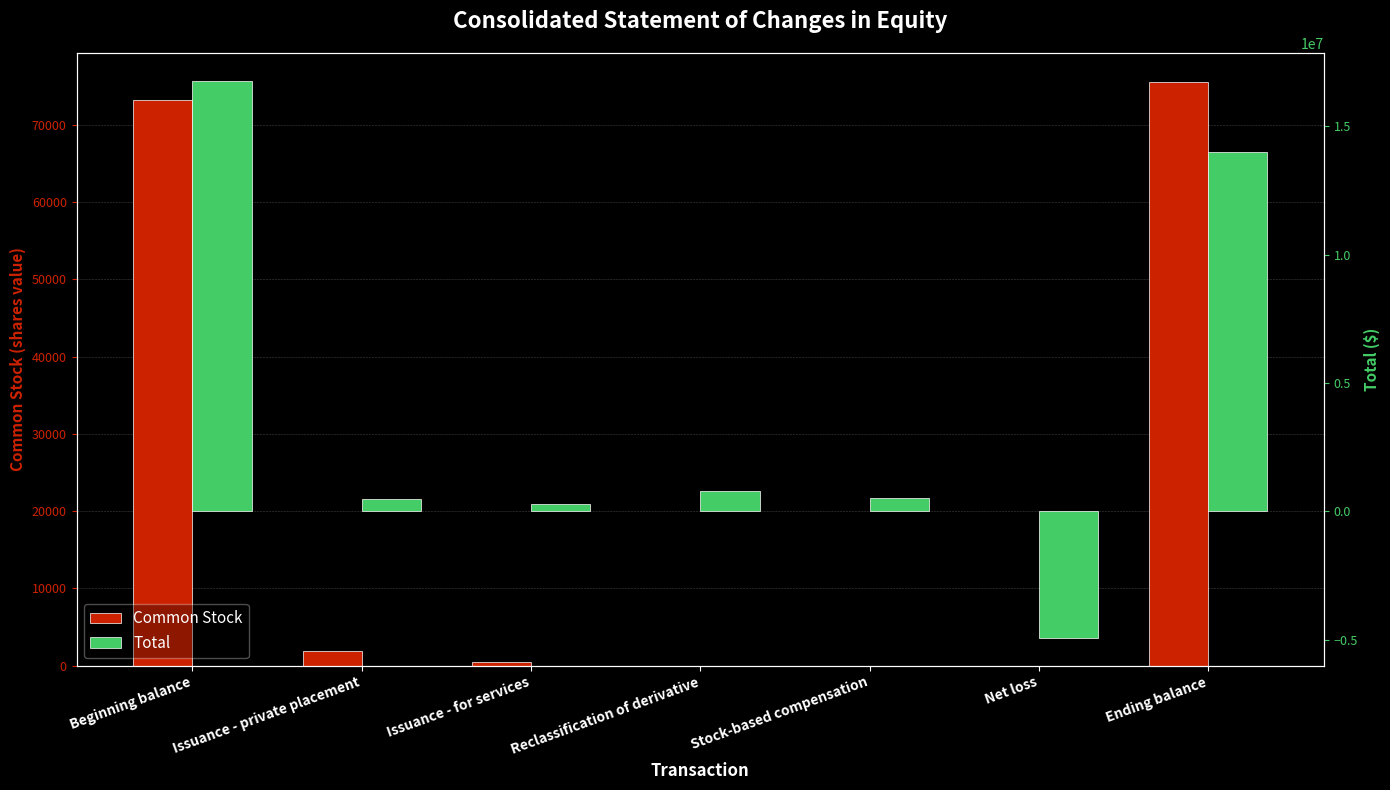

What are all the series names shown in the legend?

Common Stock, Total